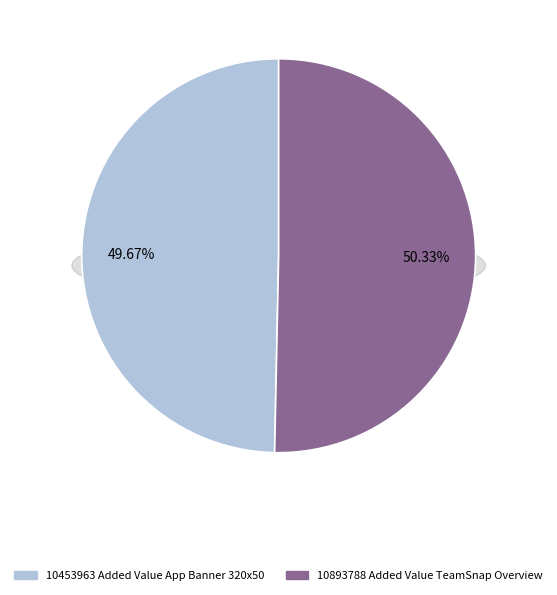

Does 10893788 Added Value TeamSnap Overview represent more than half of the total?

Yes